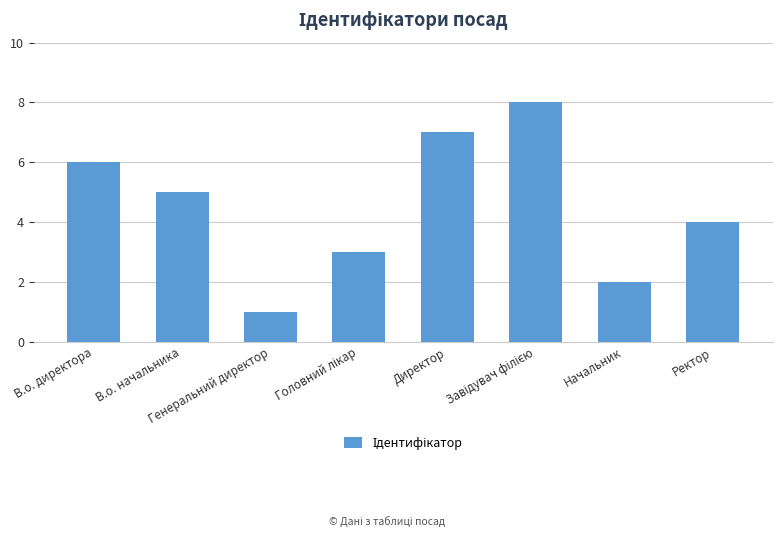

What is the value of the 7th bar from the left?

2